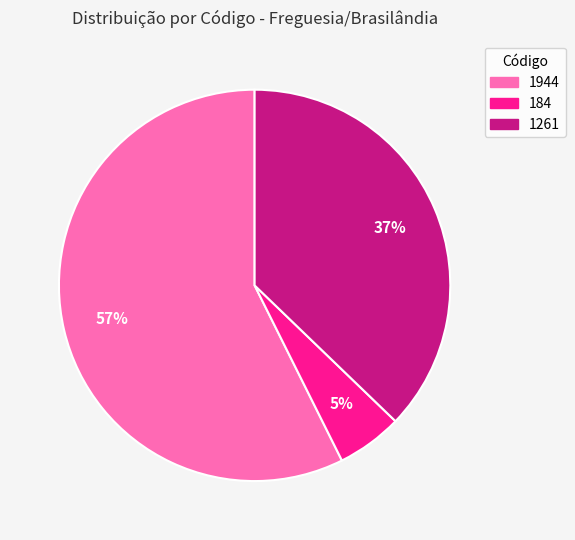

Do 1261 and 184 together represent more than half of the pie?

No